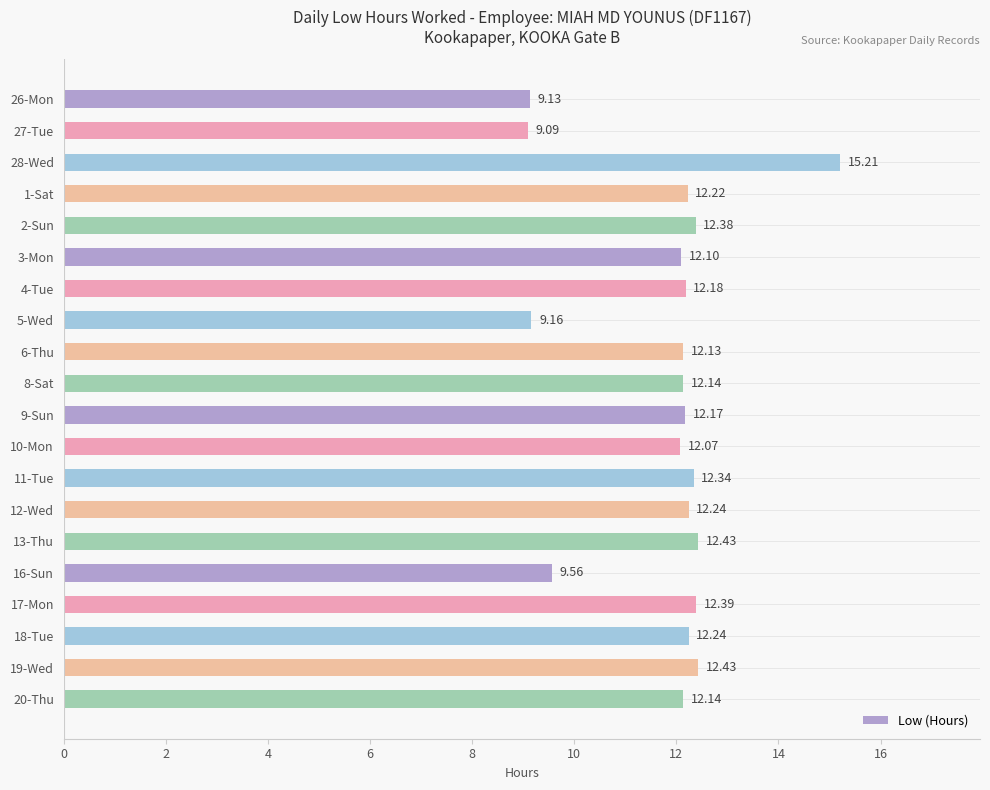

What is the sum of all values?

235.8